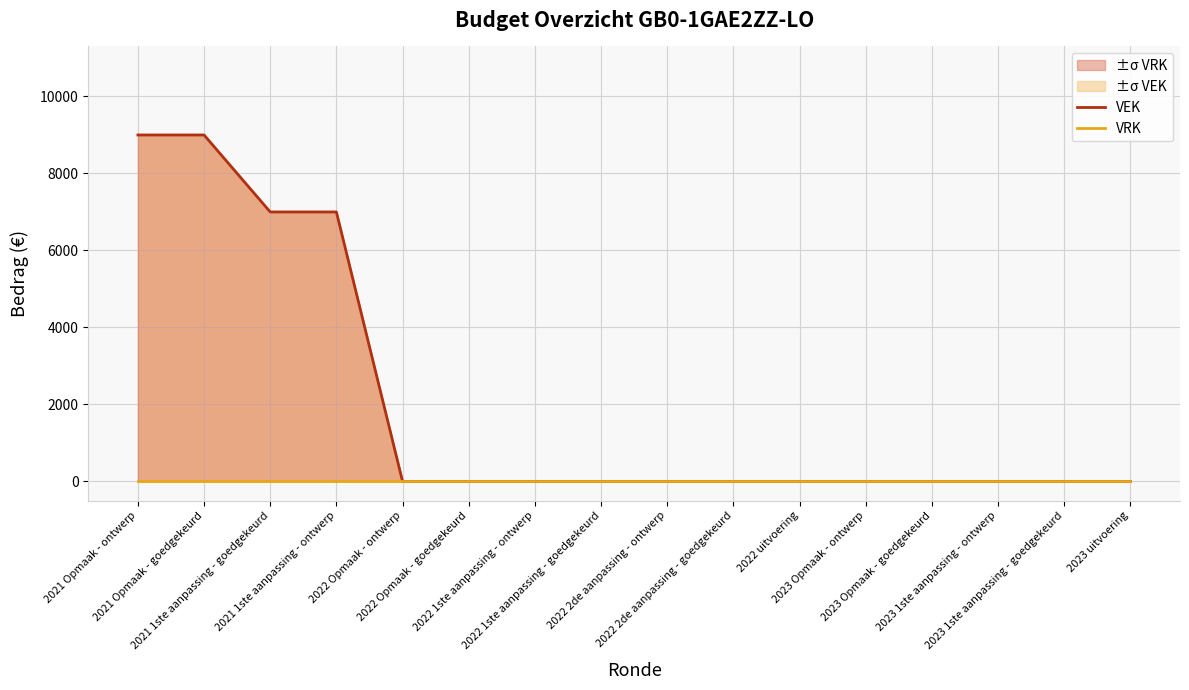

What is the total value across all series at 2021 1ste aanpassing - goedgekeurd?

7000